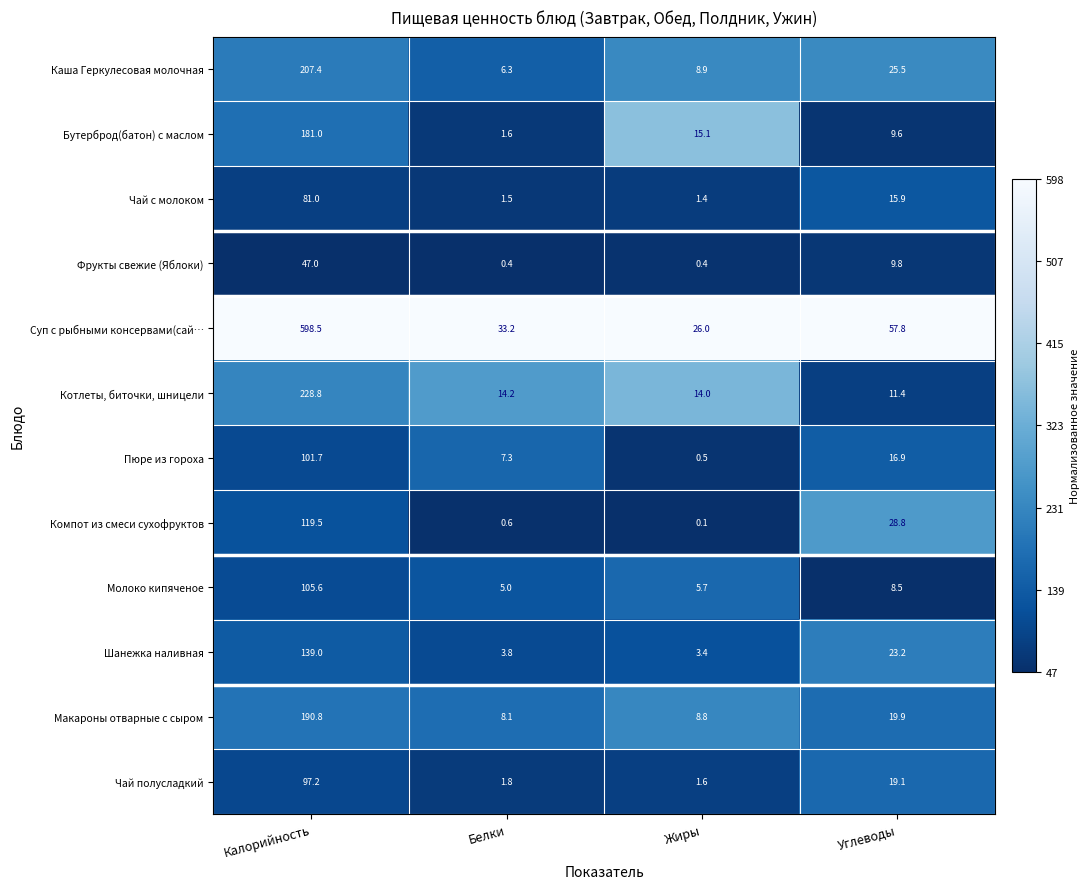

Is it true that Компот из смеси сухофруктов equals 0.1 at Жиры?

True